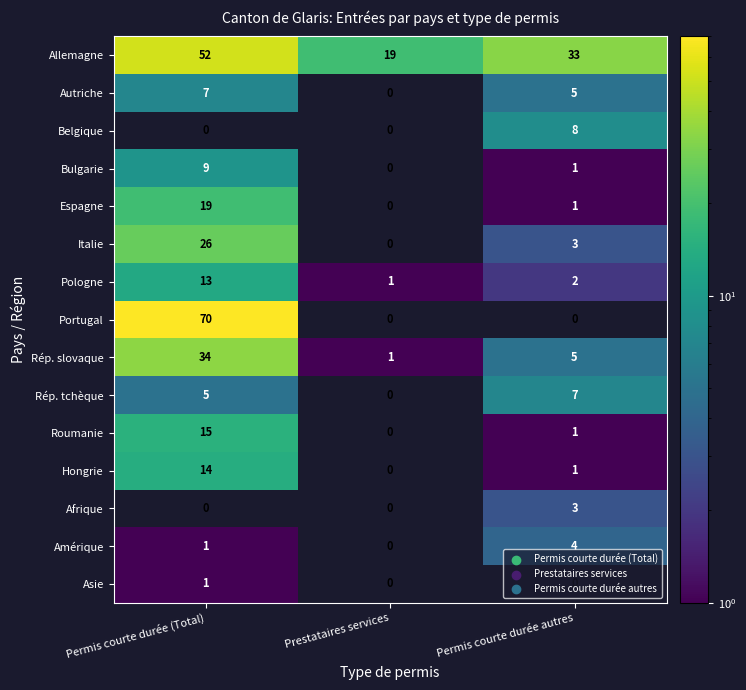

At how many categories does at least one series exceed 26?

2